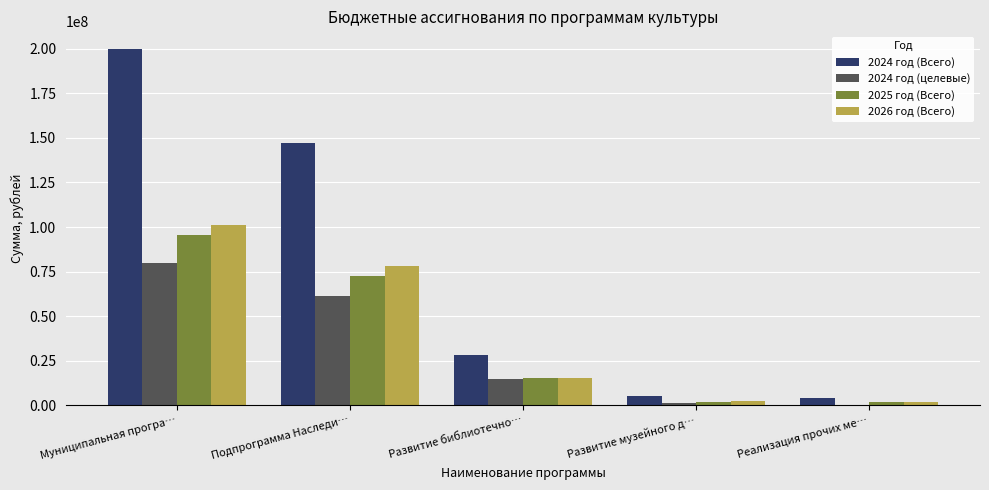

Which category has the highest value across all series?

Муниципальная програ…